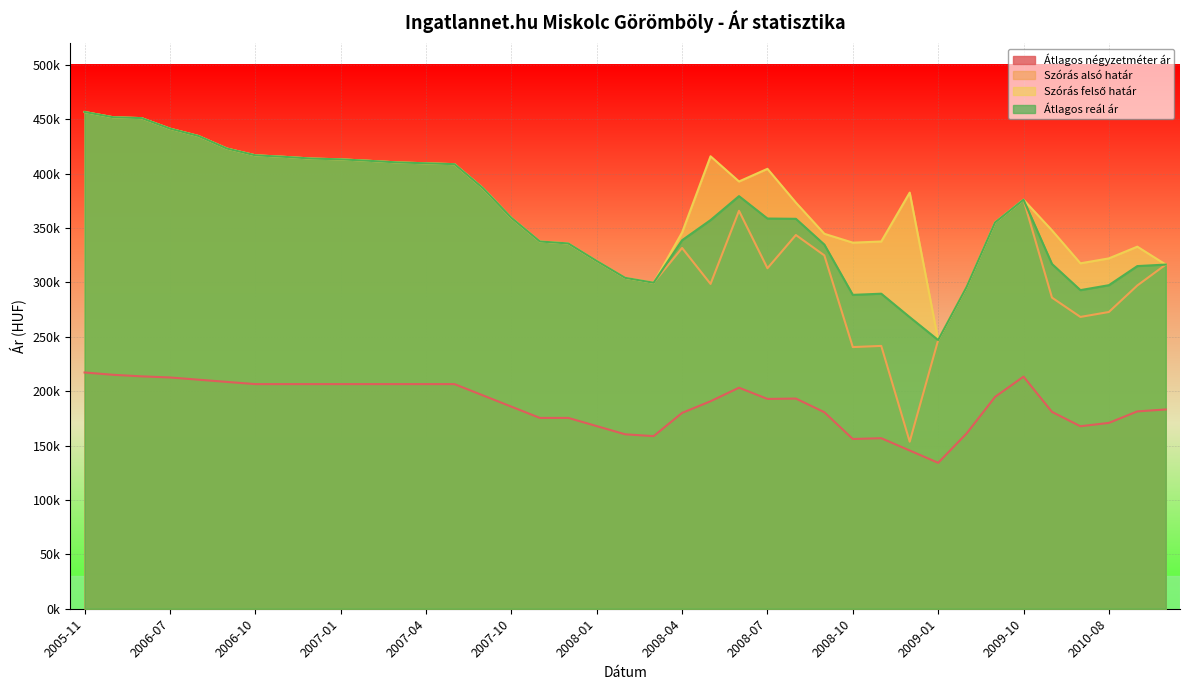

Does the chart display data point markers on the line(s)?

No